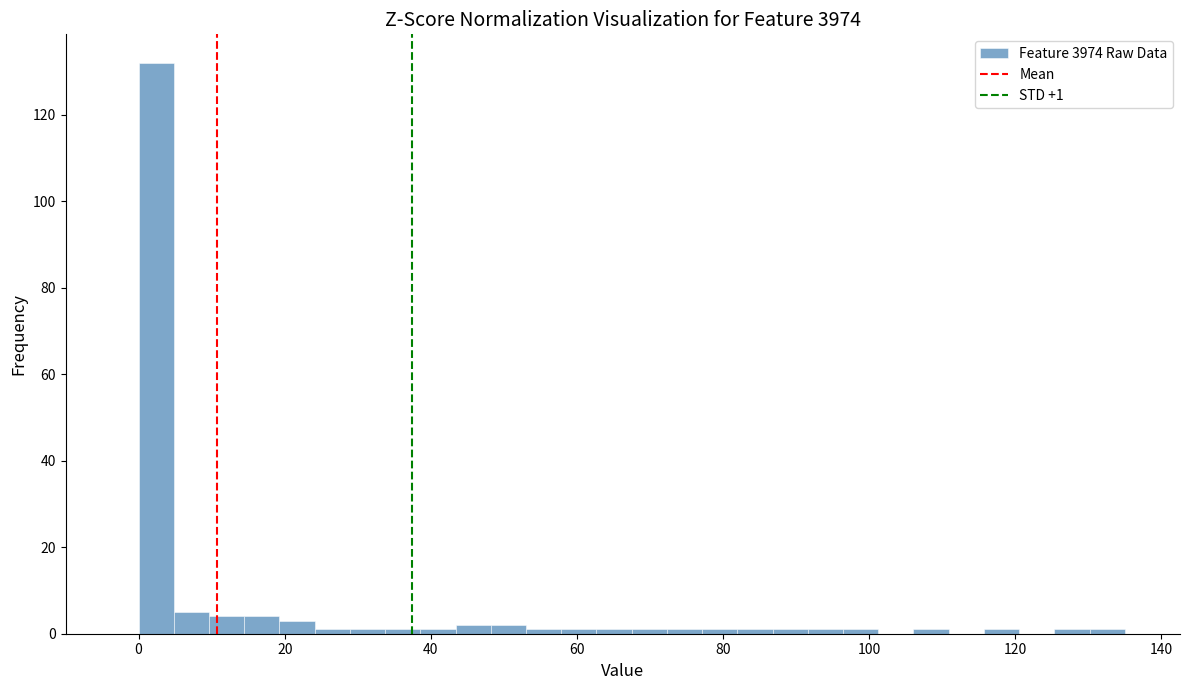

Around what value on the x-axis is the tallest bar? Give the approximate position of its centre, as read against the axis.

2